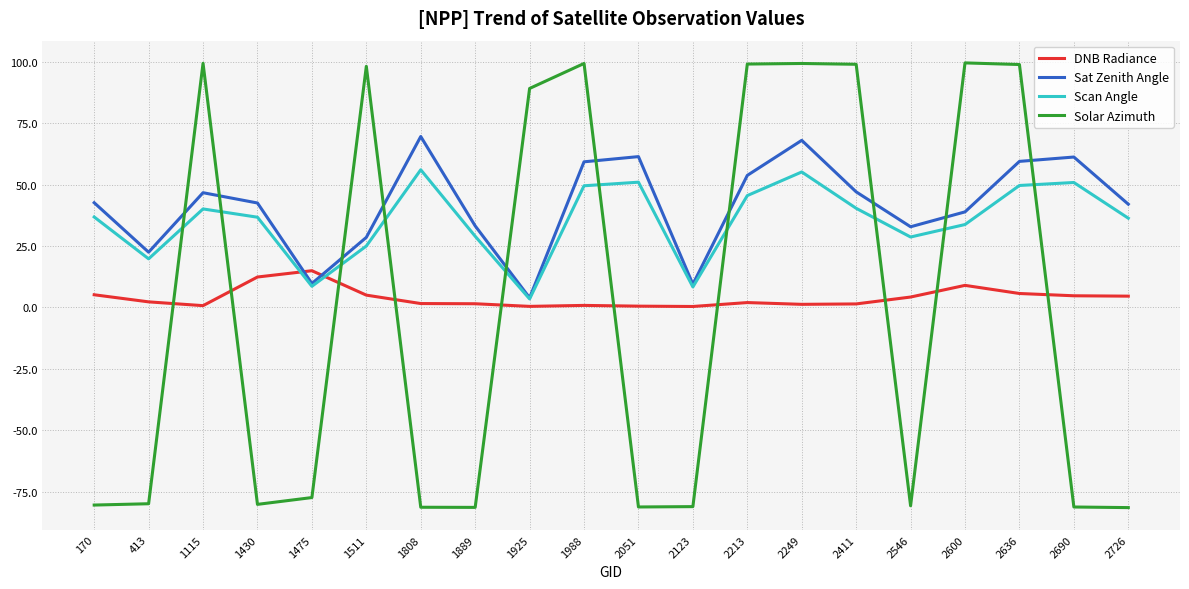

How many series are shown in this chart?

4